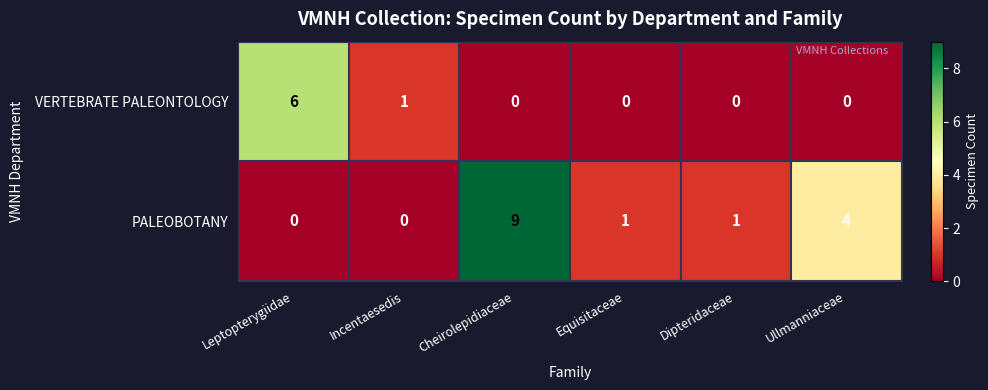

Reading left to right, transcribe all the data shown in this chart.

VERTEBRATE PALEONTOLOGY: Leptopterygiidae=6	Incentaesedis=1	Cheirolepidiaceae=0	Equisitaceae=0	Dipteridaceae=0	Ullmanniaceae=0
PALEOBOTANY: Leptopterygiidae=0	Incentaesedis=0	Cheirolepidiaceae=9	Equisitaceae=1	Dipteridaceae=1	Ullmanniaceae=4